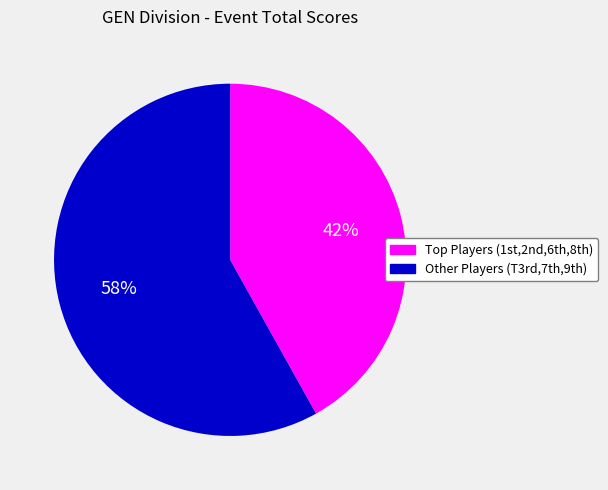

To the nearest percent, what is the average slice percentage?

50%